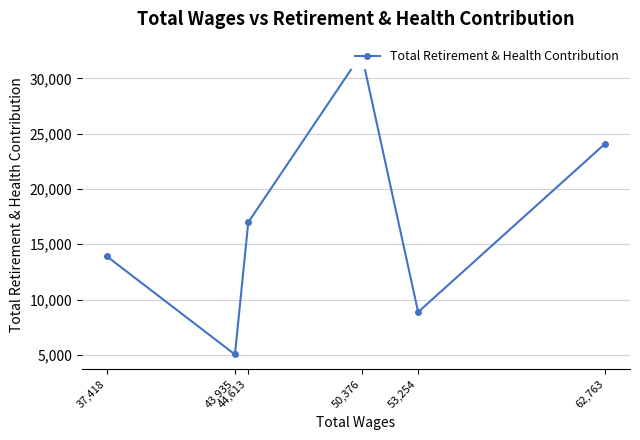

At which label is the value closest to 18621?

44,613